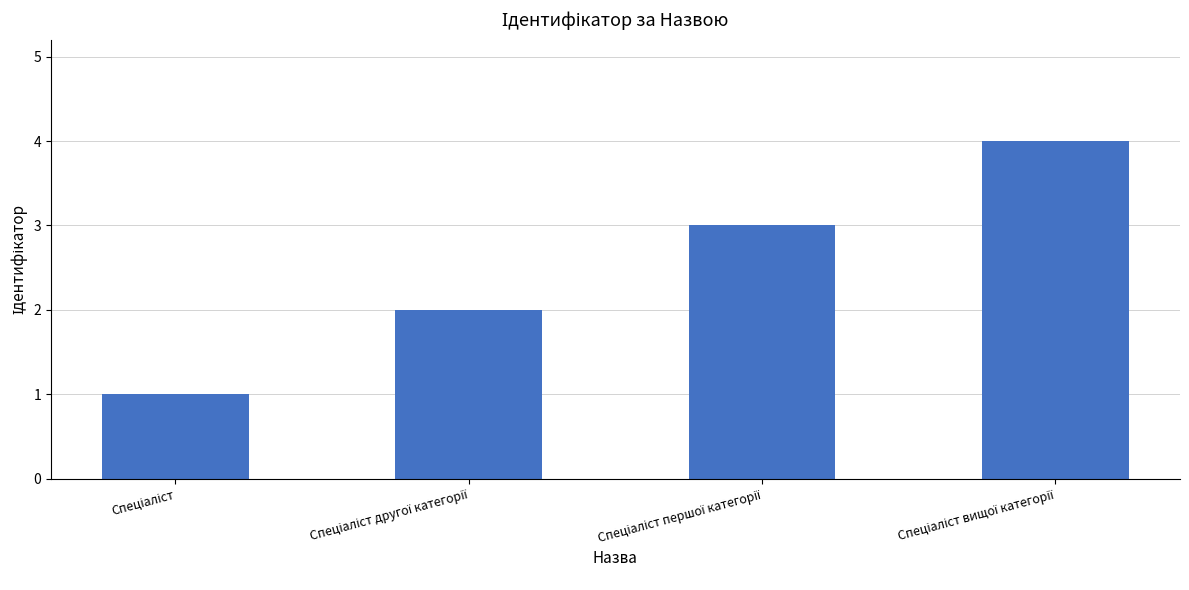

What is the difference between the maximum and minimum values?

3